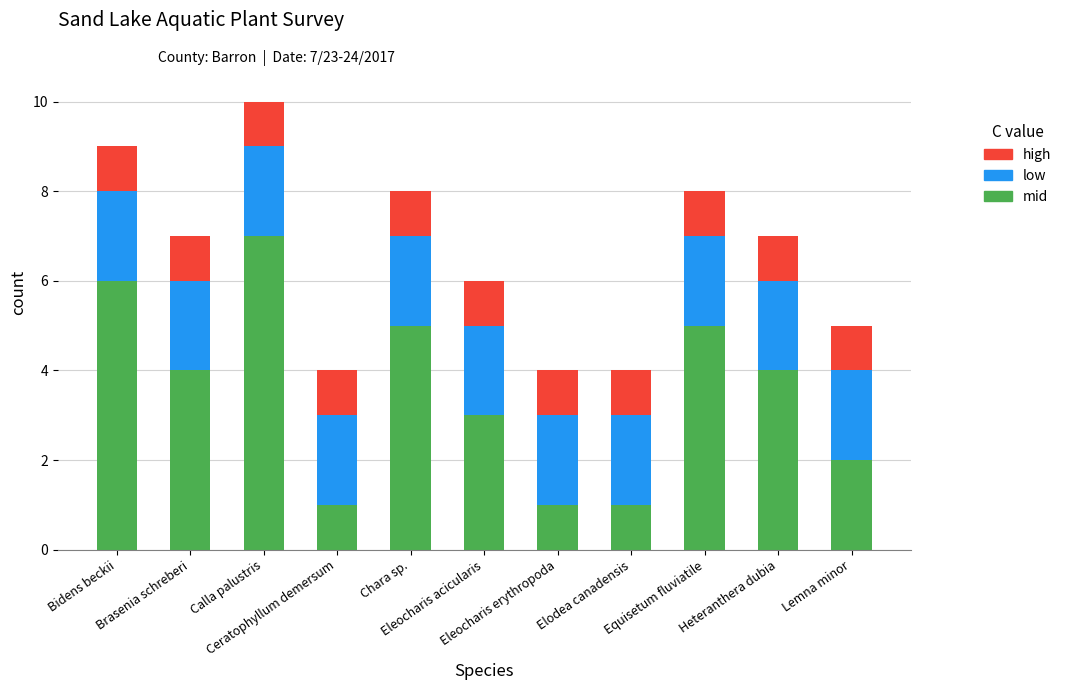

At which category is the sum across all series the highest?

Calla palustris